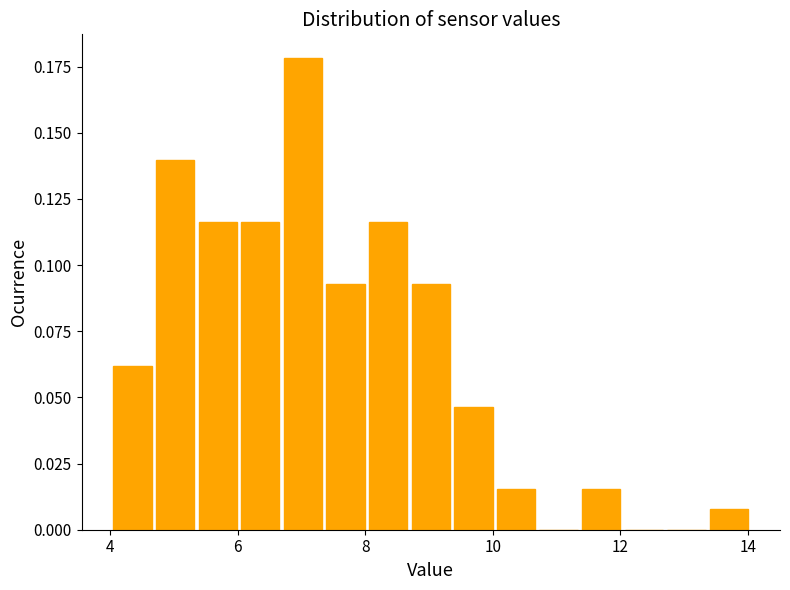

Read against the x-axis, roughly where is the centre of the tallest bar?

7.0